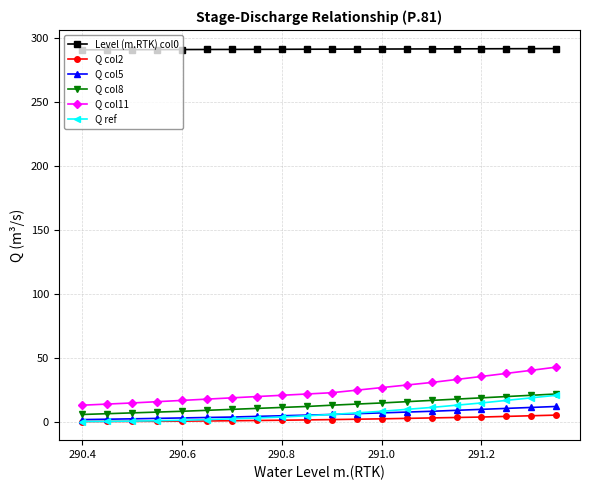

What is the highest value of the Q col11 series?

42.5